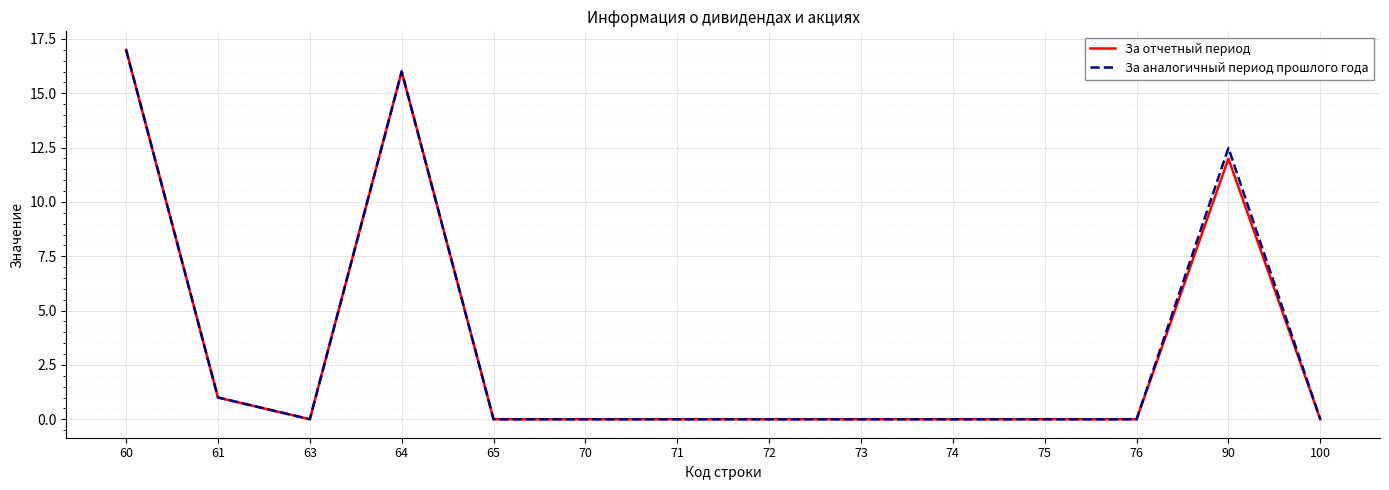

The value of За аналогичный период прошлого года at 70 is -9.5. True or false?

False